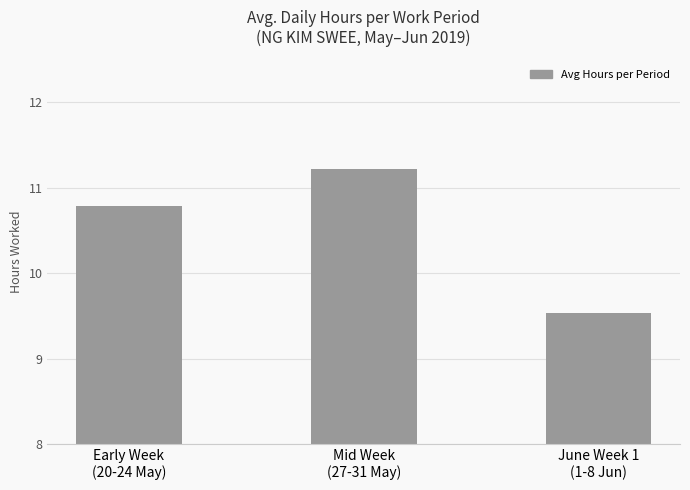

Rank the categories by value from highest to lowest.

Mid Week
(27-31 May), Early Week
(20-24 May), June Week 1
(1-8 Jun)